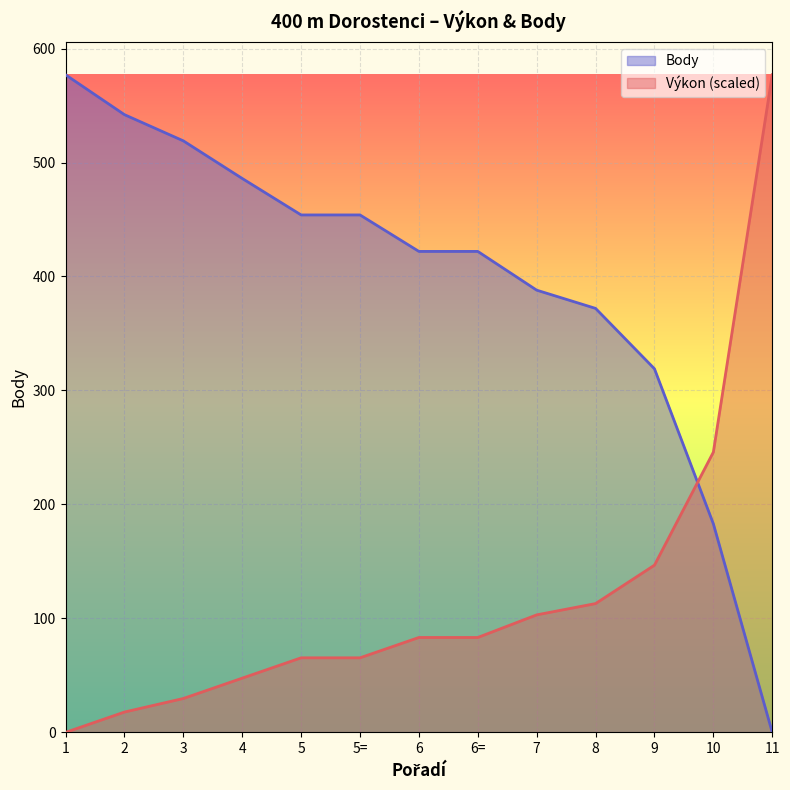

How many data points in Výkon are above 83?

7